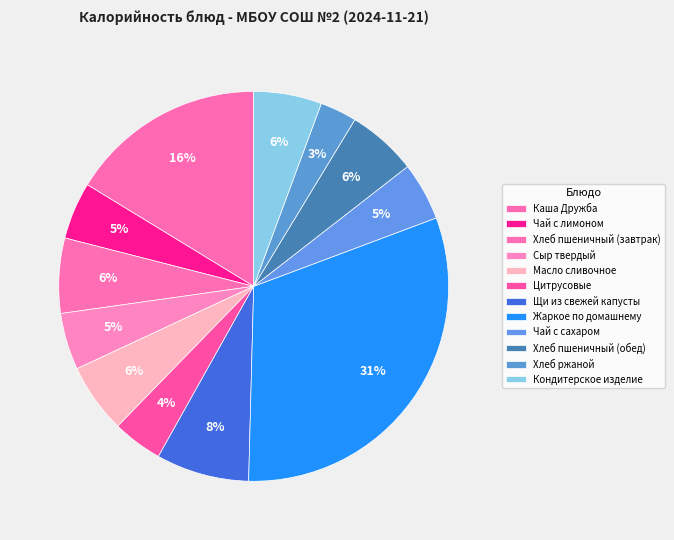

How many segments does this pie chart have?

12